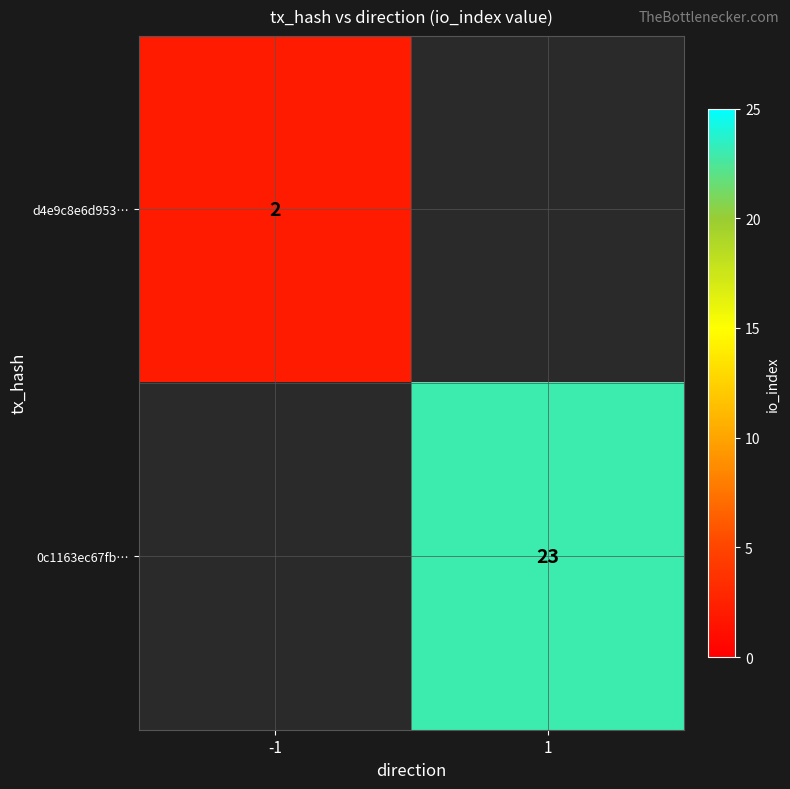

The value of 0c1163ec67fb… at 1 is 16. True or false?

False